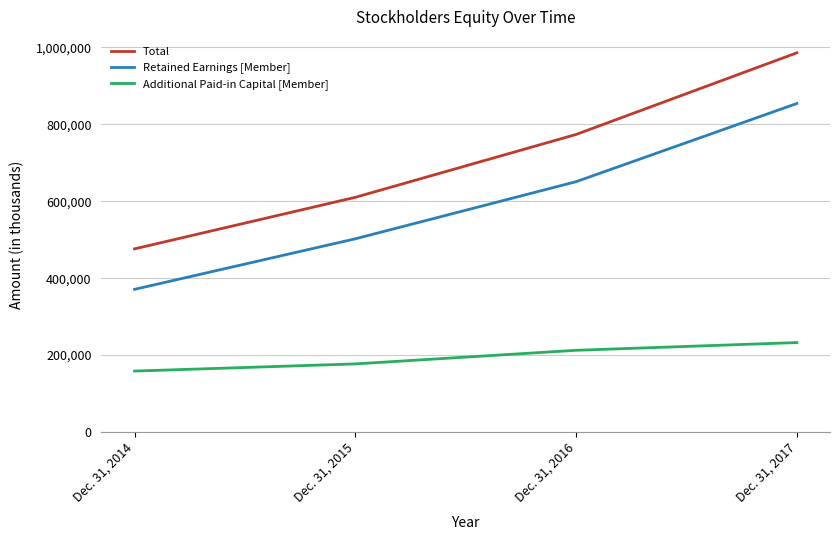

Which category has the highest value in the Total series?

Dec. 31, 2017